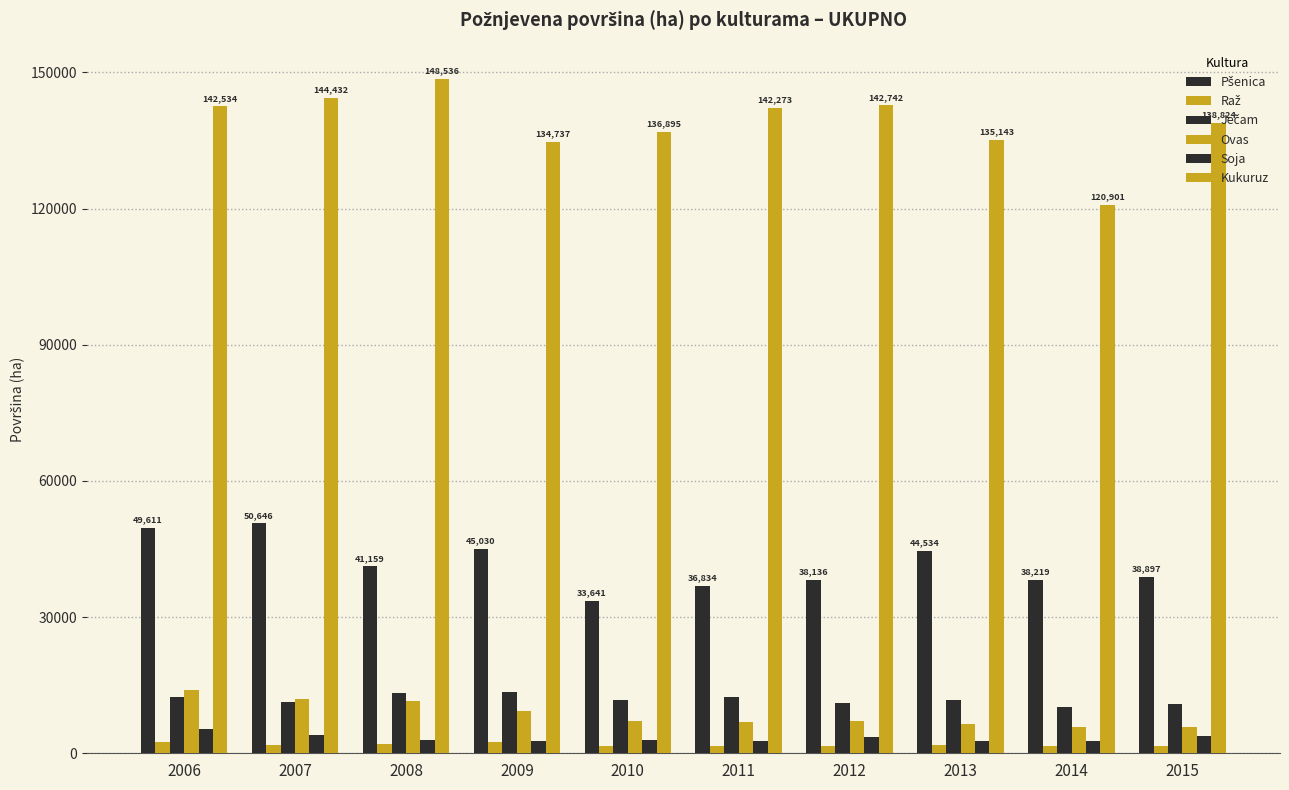

List the labels in order of Soja value, smallest first.

2009, 2014, 2011, 2013, 2010, 2008, 2012, 2015, 2007, 2006